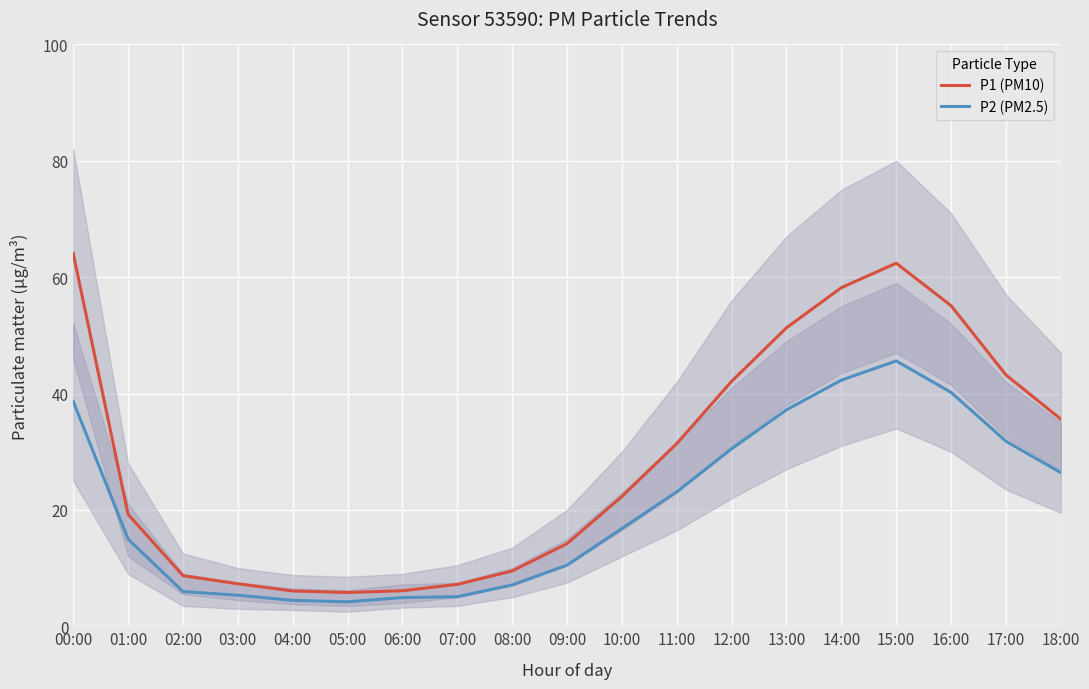

What is the label of the 12th point from the right?

07:00